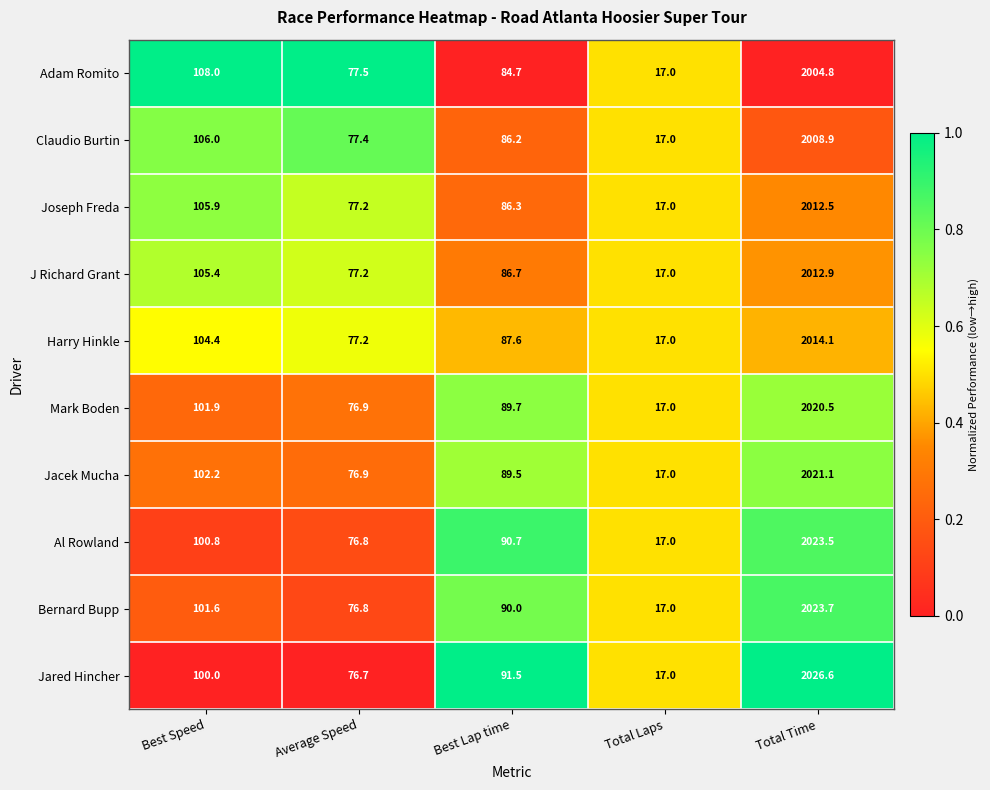

At which label does Al Rowland reach its minimum?

Total Laps